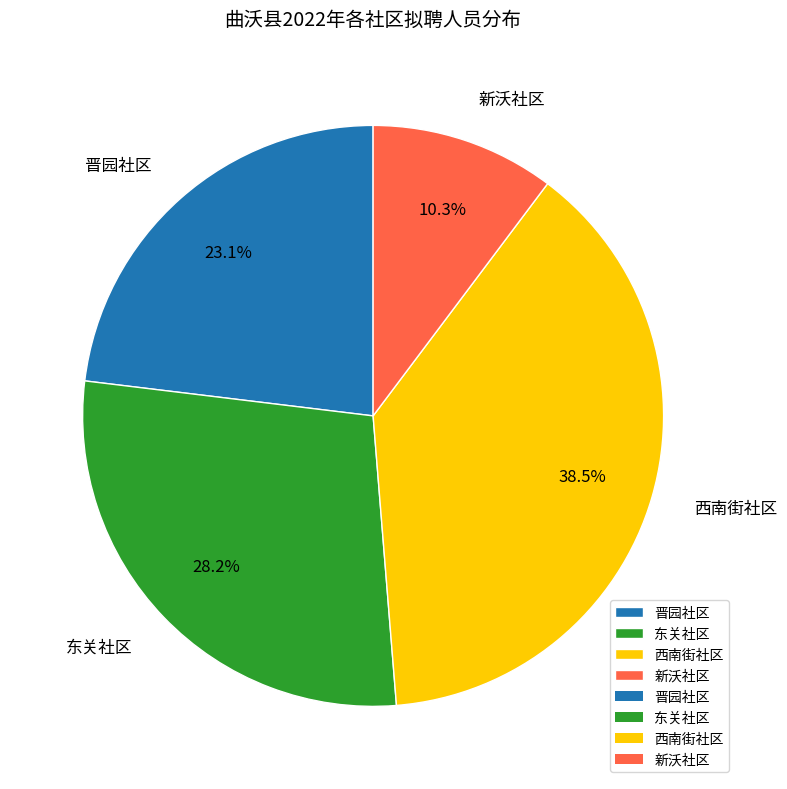

What is the ratio of the value at 西南街社区 to the value at 晋园社区?

1.7